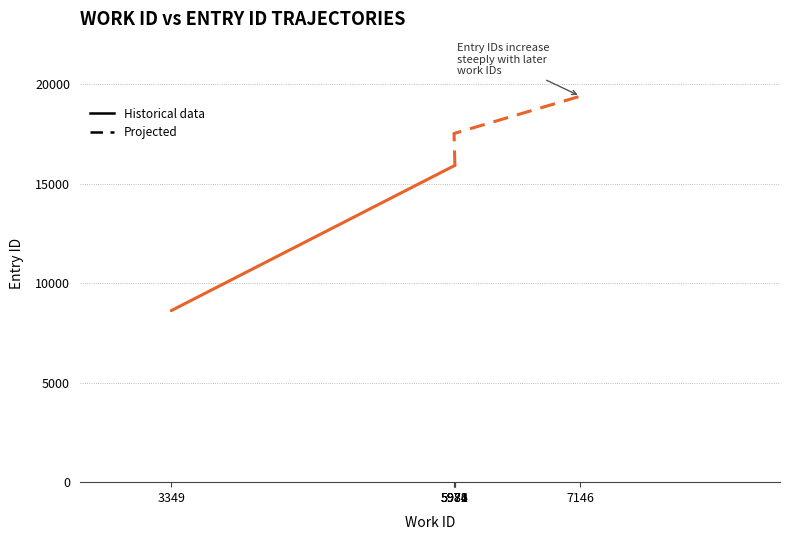

True or false: work_id has a value of 3349 at 3349.

True